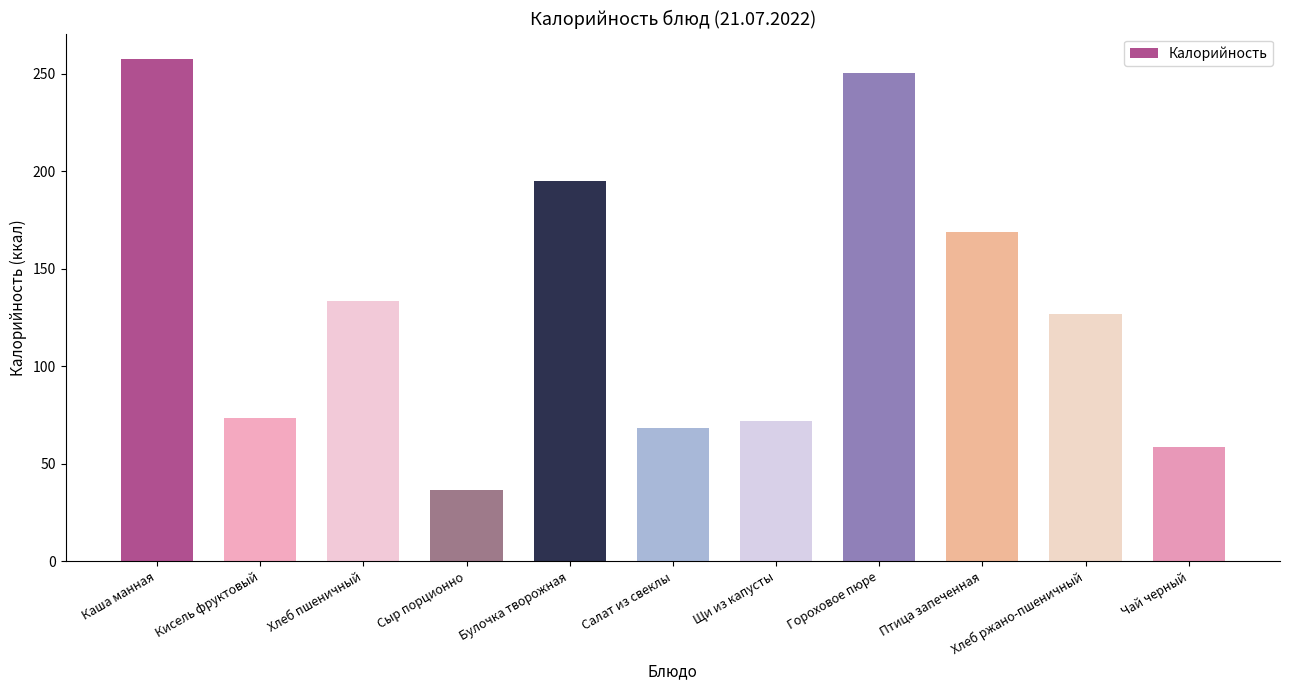

Is it true that the value at Гороховое пюре is 72.1?

False